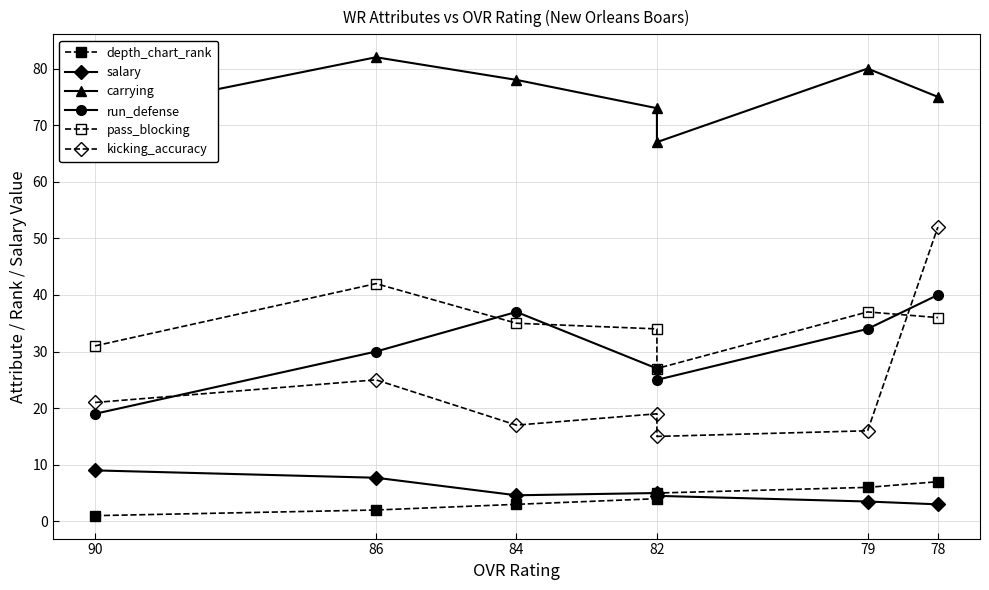

What is the minimum value for salary?

3.0